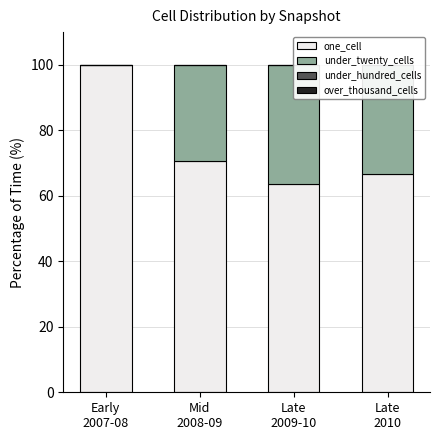

Rank the categories by over_thousand_cells value from highest to lowest.

Early
2007-08, Mid
2008-09, Late
2009-10, Late
2010